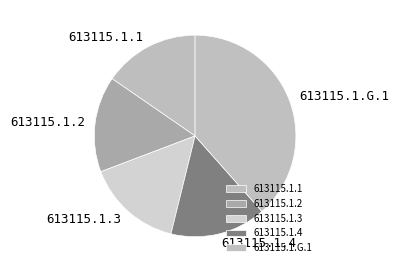

How many slices are in this pie chart?

5